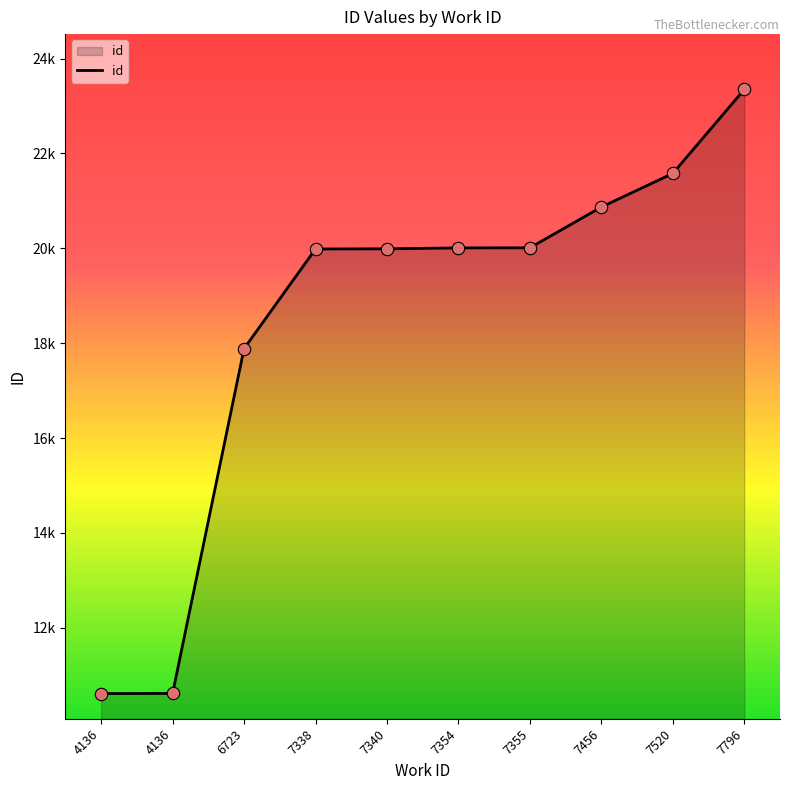

Which has a higher value, 6723 or 7338?

7338